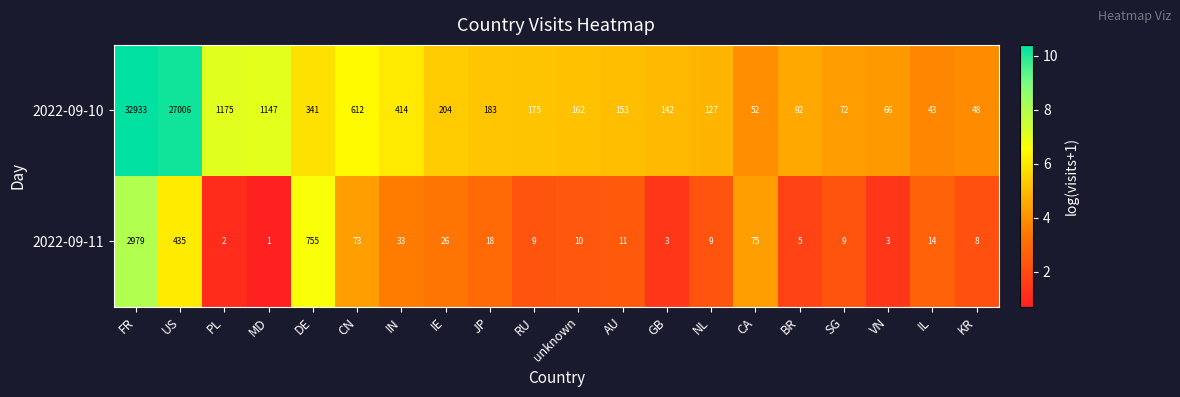

How many series are shown in this chart?

2